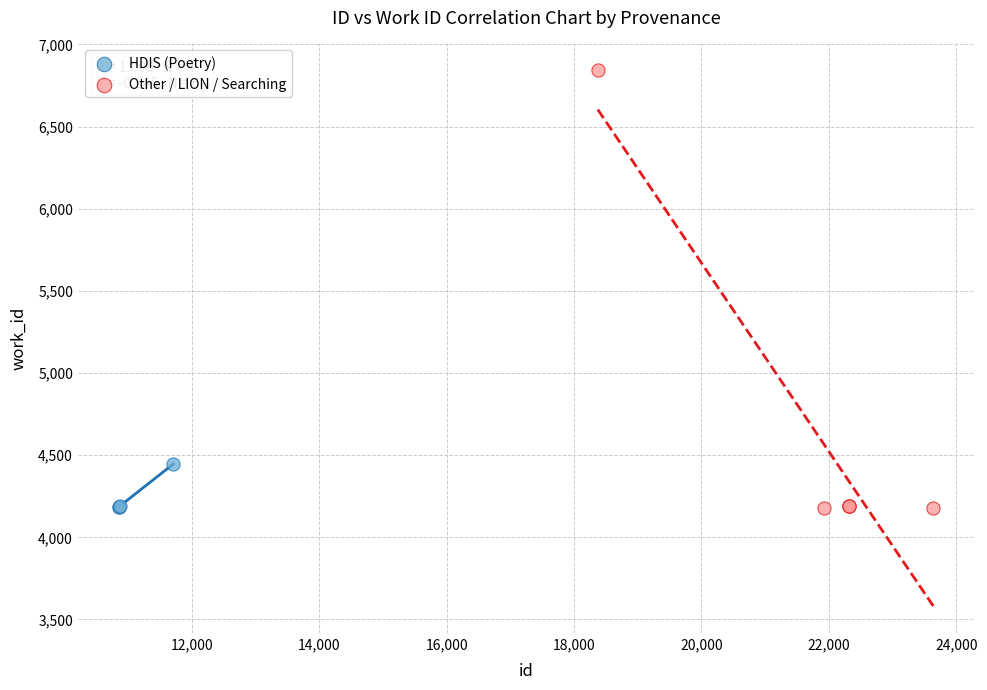

Which series has the widest spread of Y values?

Other / LION / Searching